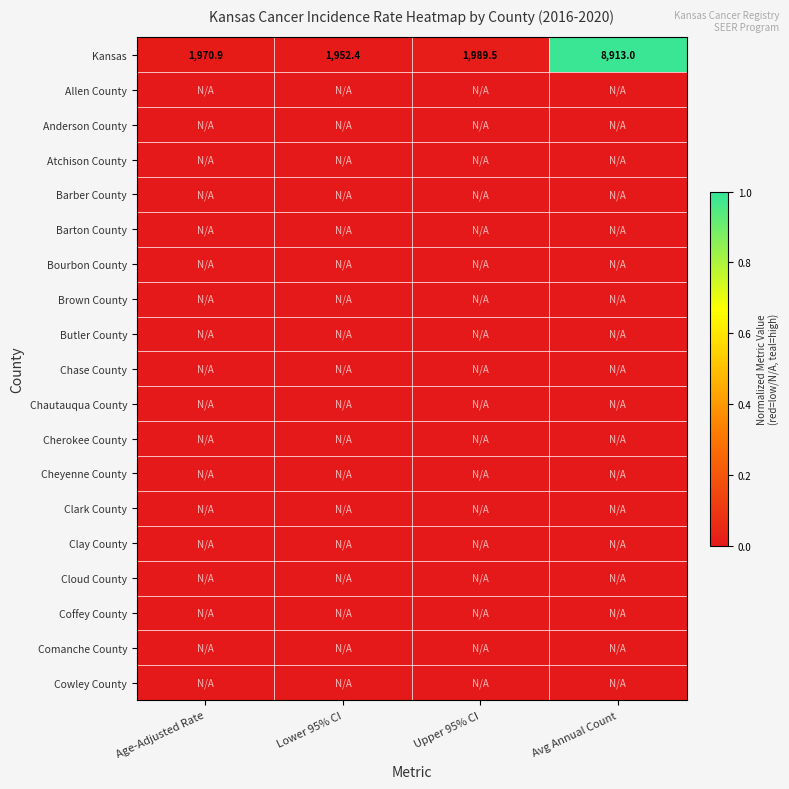

Is the value of Anderson County at Lower 95% CI greater than the value of Bourbon County at Age-Adjusted Rate?

No